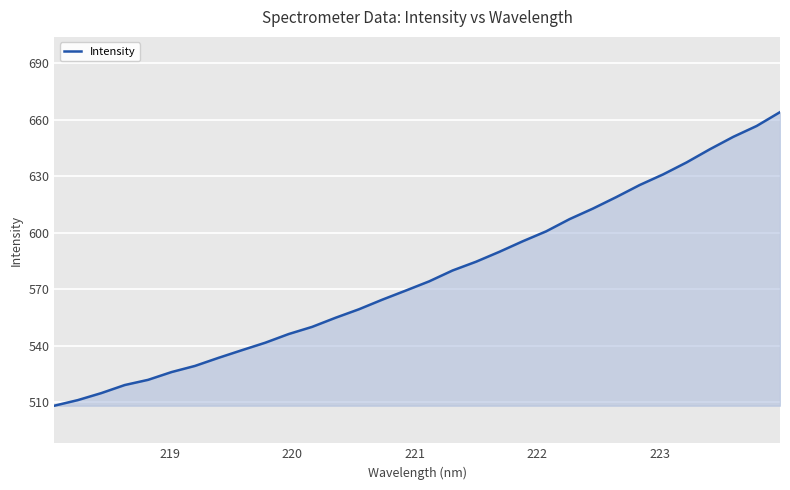

What is the minimum value shown in the chart?

508.1